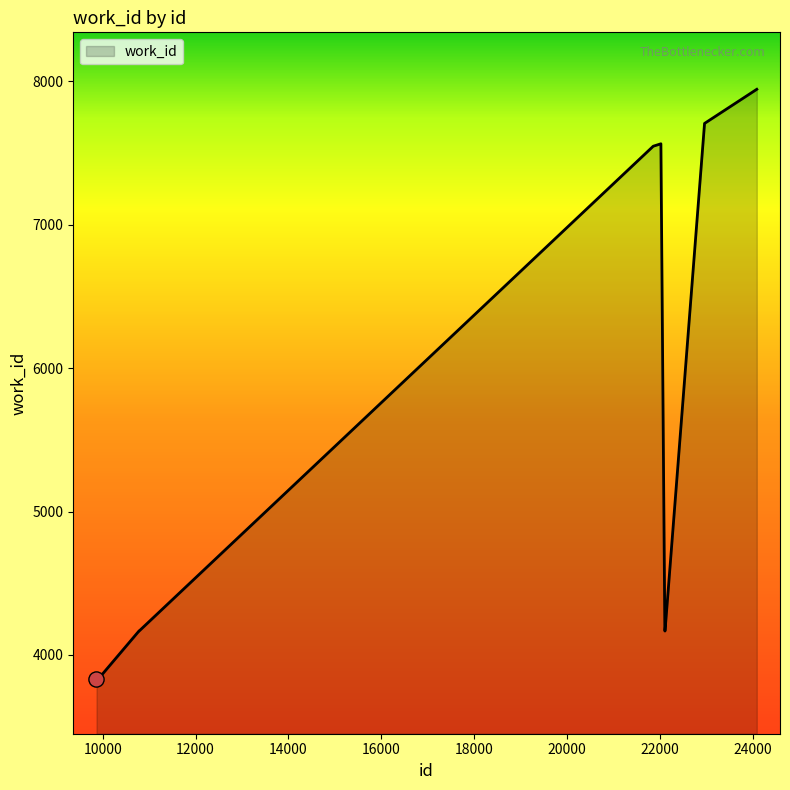

What is the maximum value shown in the chart?

7945